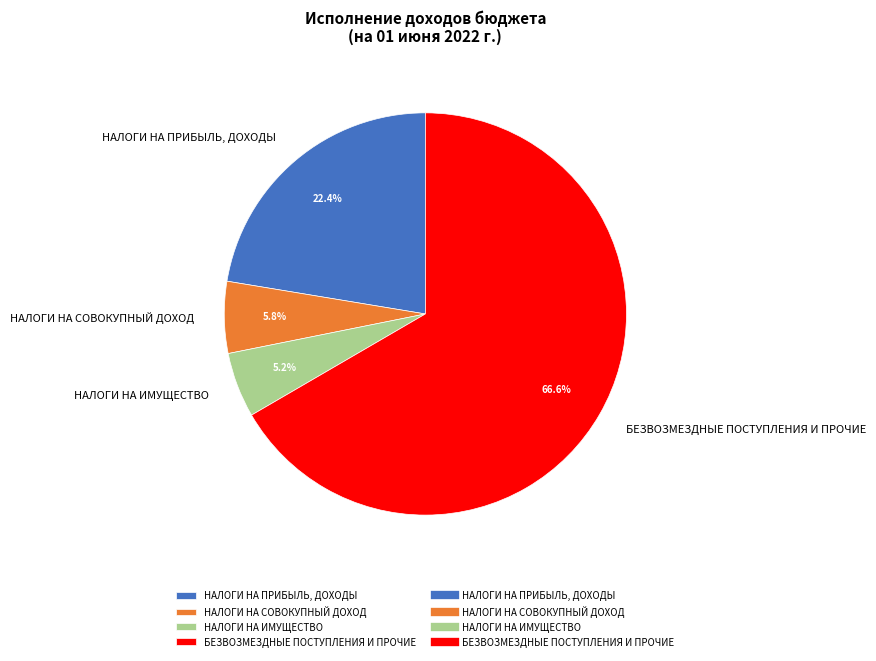

Rank the categories by value from lowest to highest.

НАЛОГИ НА ИМУЩЕСТВО, НАЛОГИ НА СОВОКУПНЫЙ ДОХОД, НАЛОГИ НА ПРИБЫЛЬ, ДОХОДЫ, БЕЗВОЗМЕЗДНЫЕ ПОСТУПЛЕНИЯ И ПРОЧИЕ